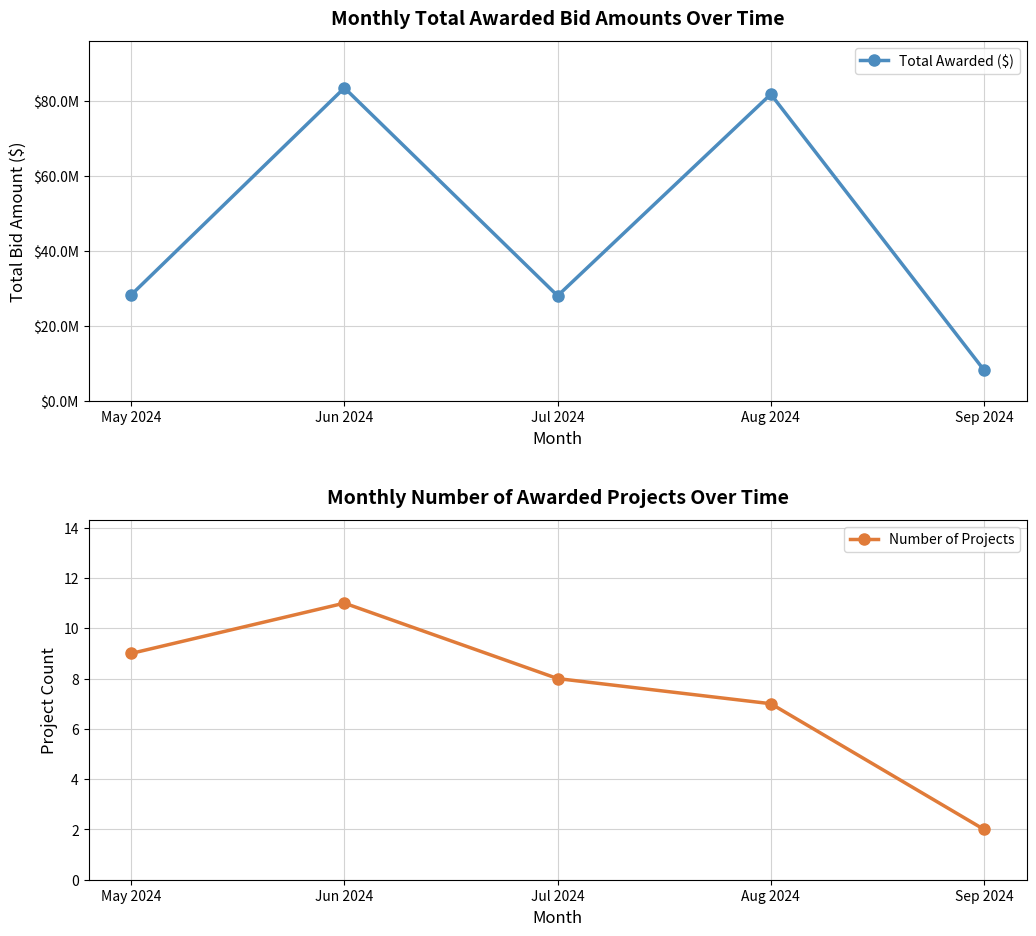

Rank the series at May 2024 from highest to lowest value.

Total Awarded ($), Number of Projects